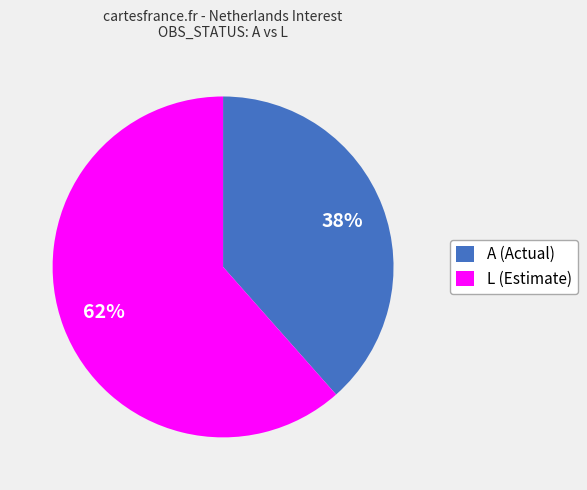

What is the smallest slice in the pie chart?

A (Actual)